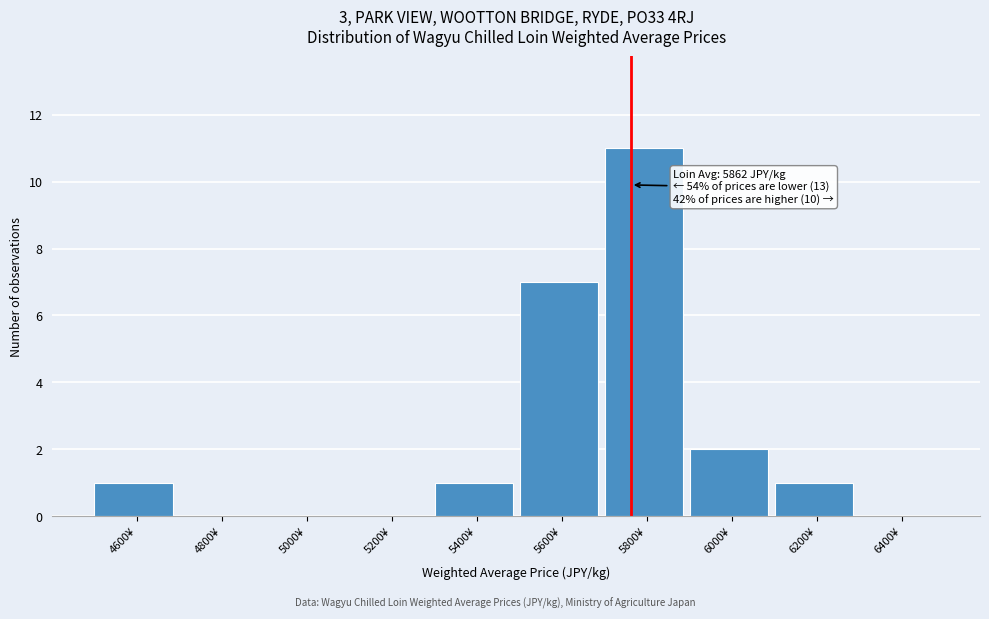

Reading left to right, extract all data points from this chart.

4600¥=1	4800¥=0	5000¥=0	5200¥=0	5400¥=1	5600¥=7	5800¥=11	6000¥=2	6200¥=1	6400¥=0